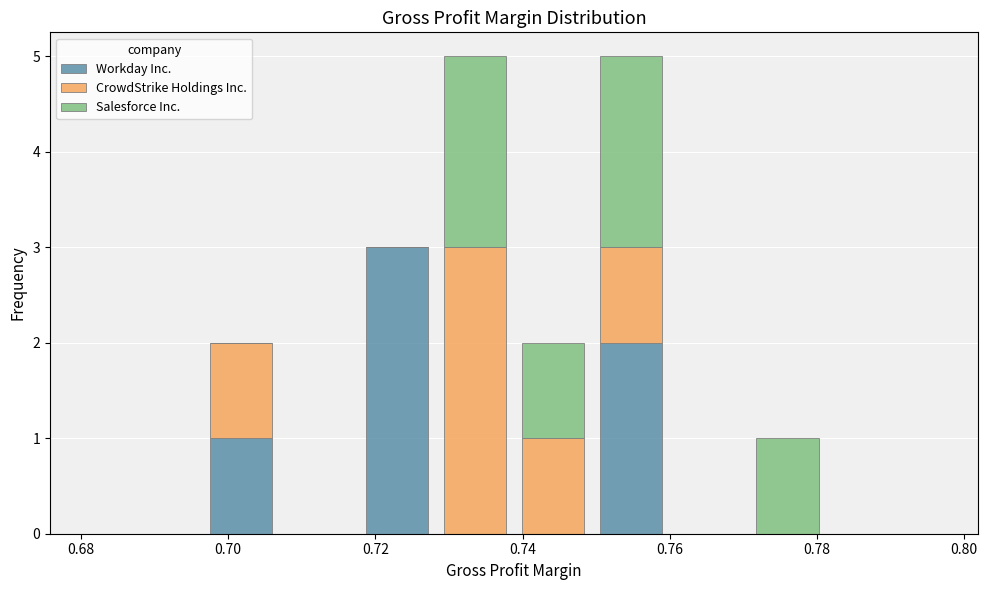

What is the total height of the stacked bar covering 0.738 to 0.750 on the x-axis? Neither the bar edges nor the heights are printed on the chart, so give them approximately, as read against the axes.

2